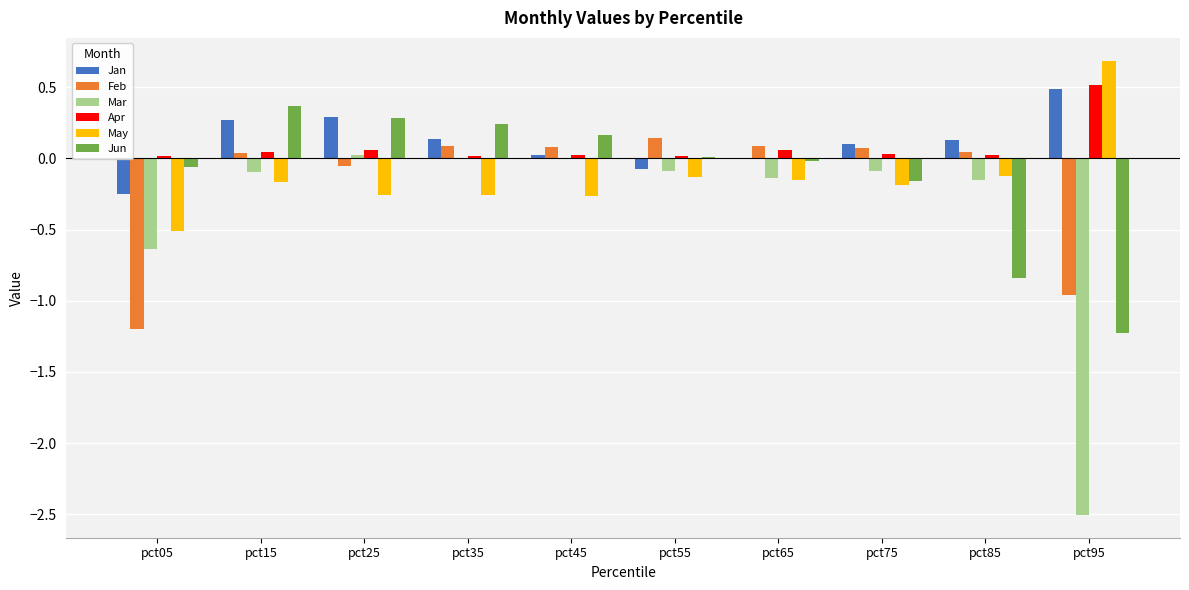

Are the bars grouped side by side (vs. stacked)?

Yes